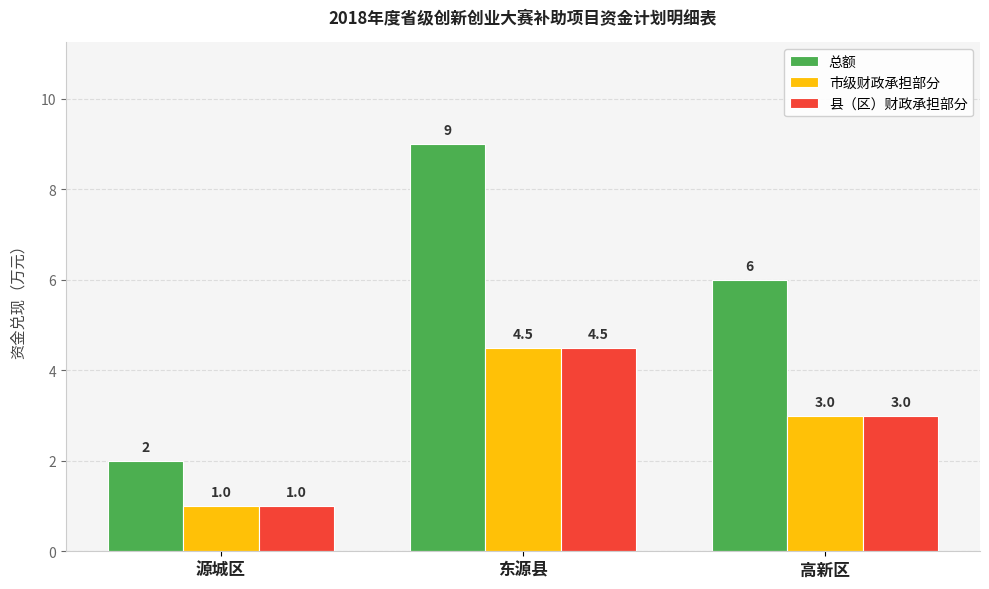

Does the chart contain any negative values?

No